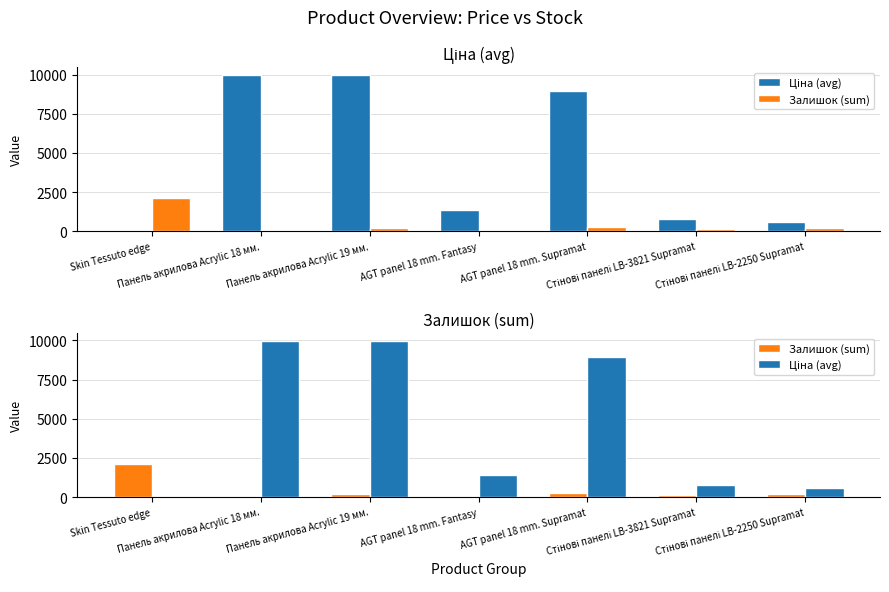

The value of Залишок (sum) at AGT panel 18 mm. Supramat is 369.4. True or false?

False